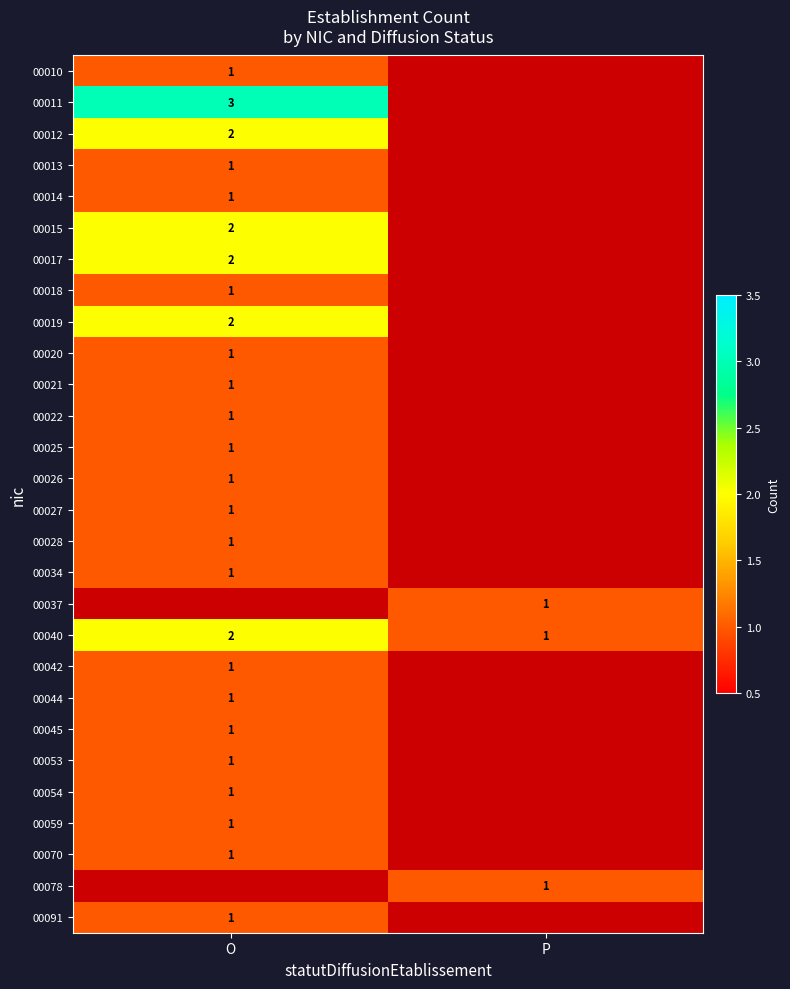

How many data points does each series have?

2